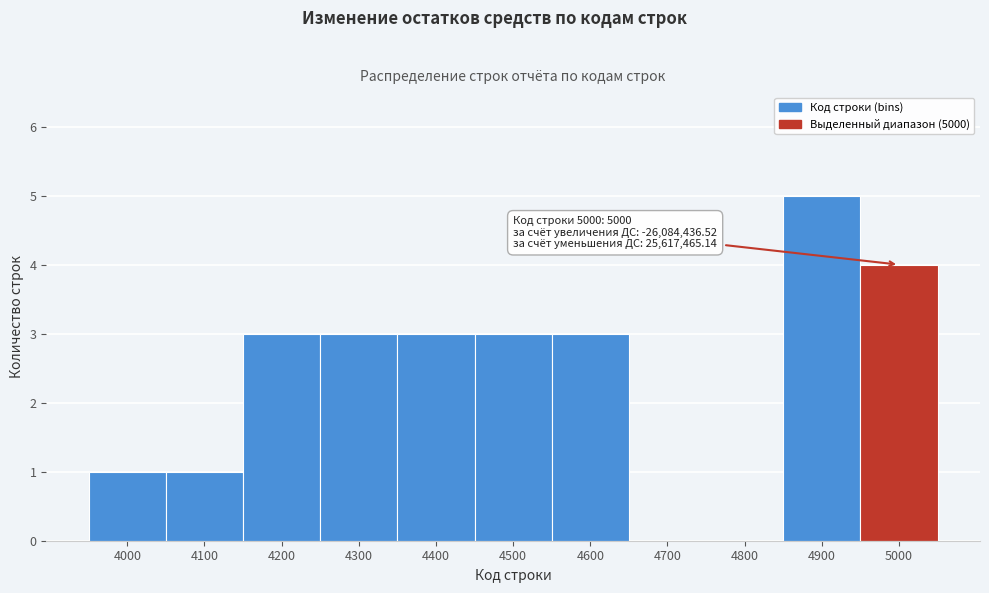

Reading left to right, transcribe all the data shown in this chart.

4000=1	4100=1	4200=3	4300=3	4400=3	4500=3	4600=3	4700=0	4800=0	4900=5	5000=4